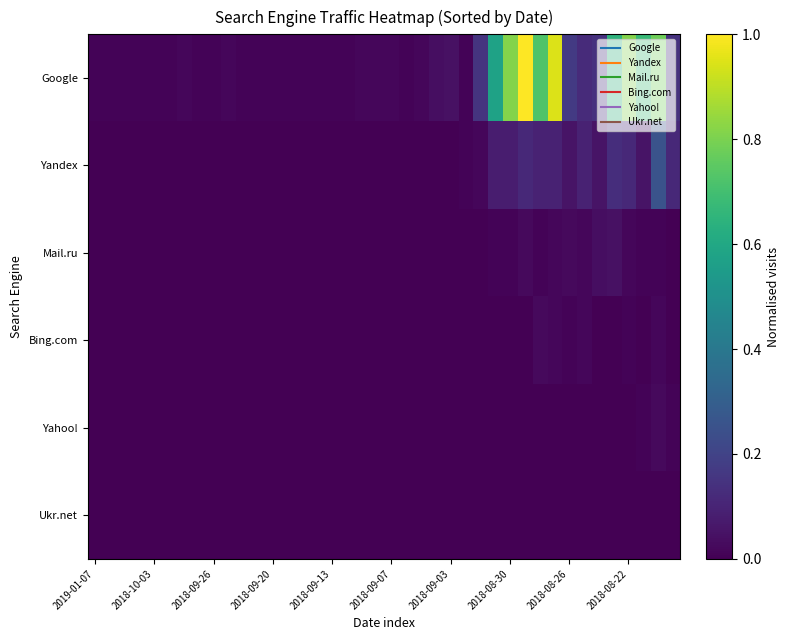

At which category is the sum across all series the highest?

29